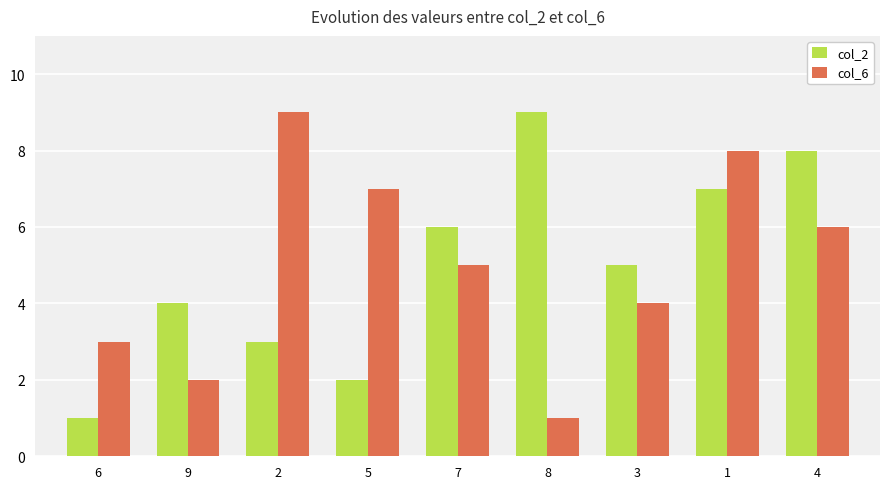

Between 1 and 4, which series saw the biggest shift?

col_6